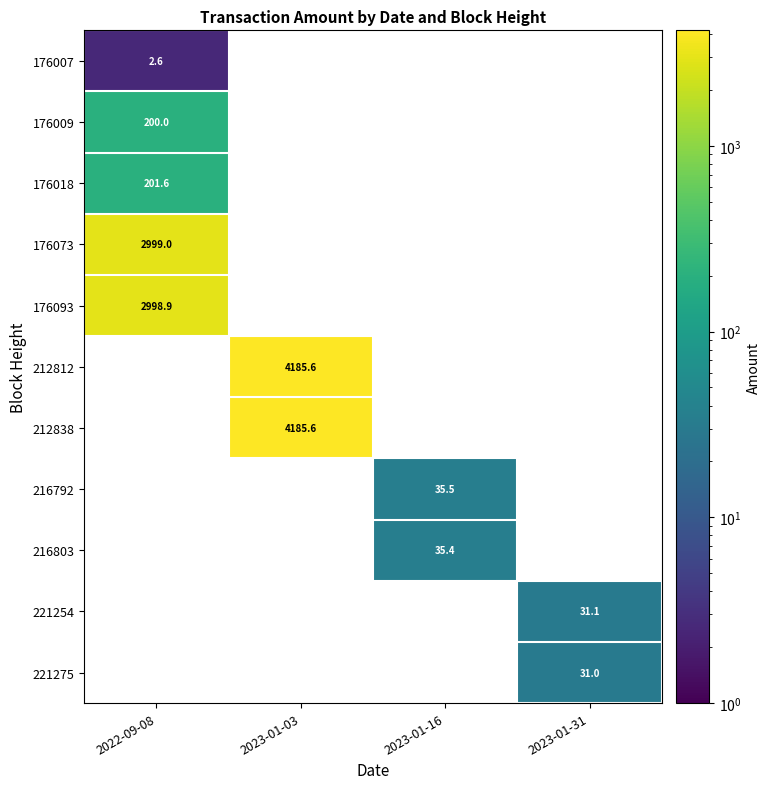

The 176007 series shows 2.6 at 2022-09-08. True or false?

True